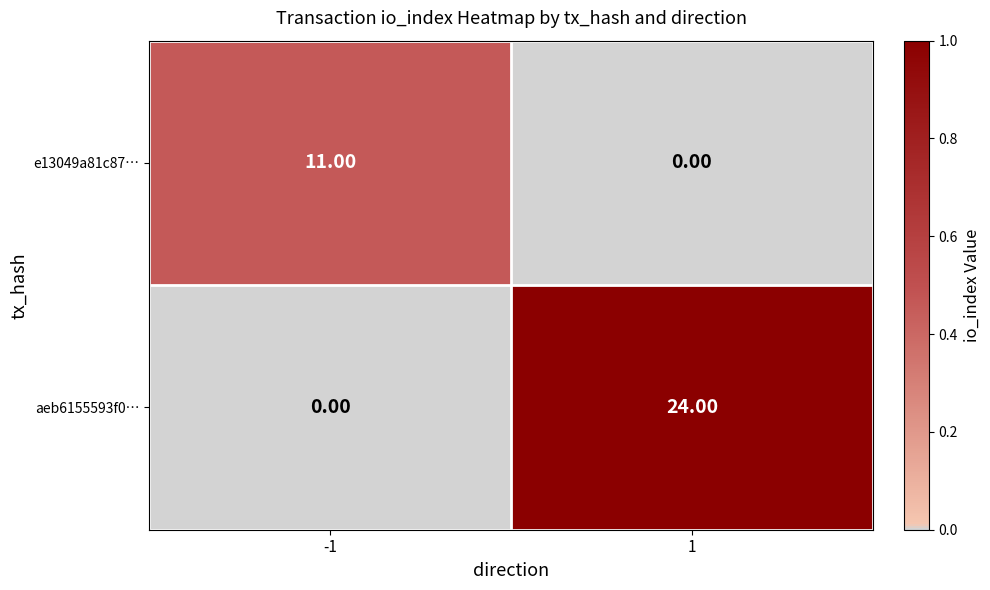

At how many categories does at least one series exceed 0?

2